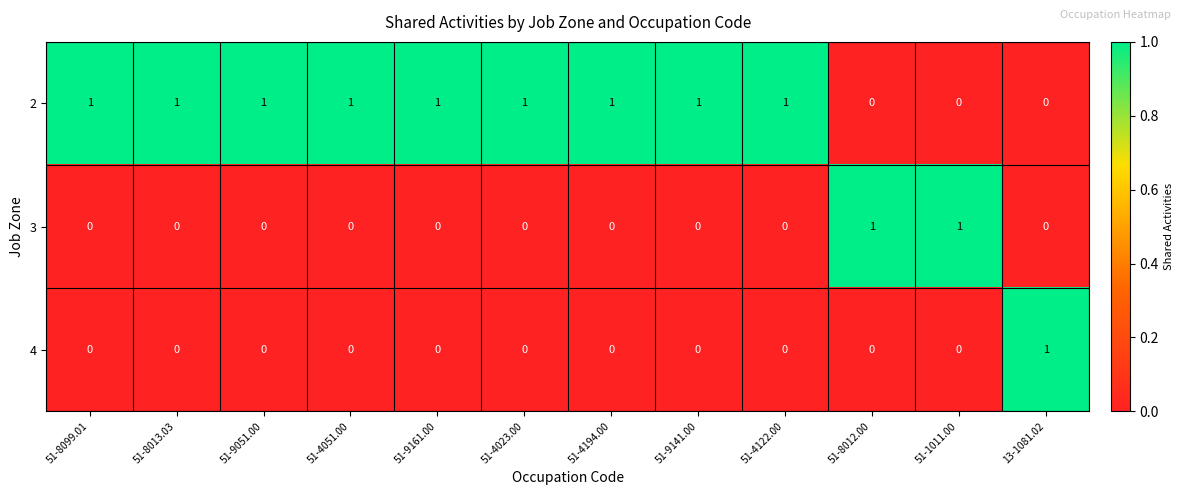

At how many categories does at least one series exceed 0?

12